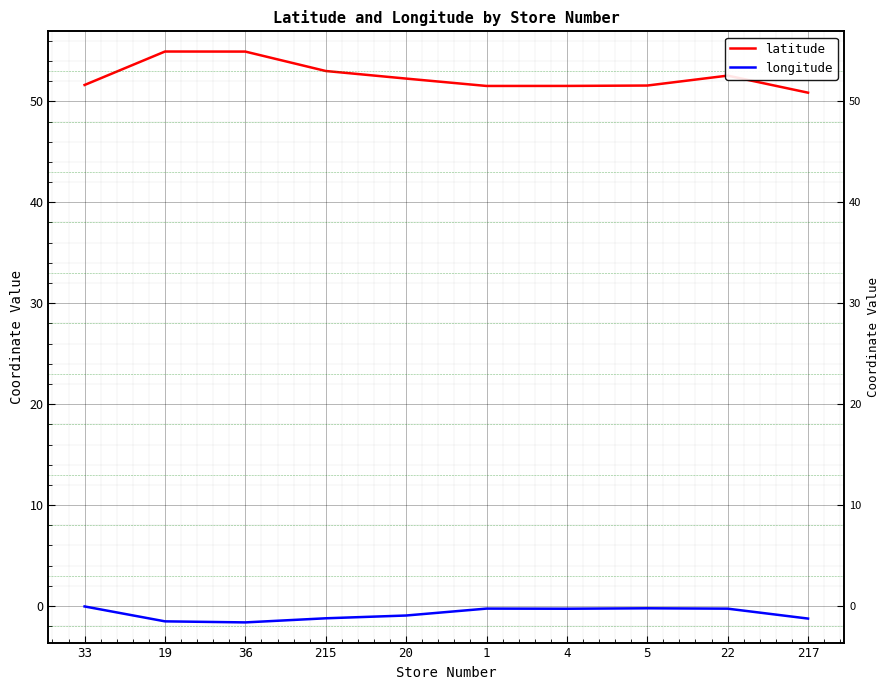

At how many categories does at least one series exceed 37?

10